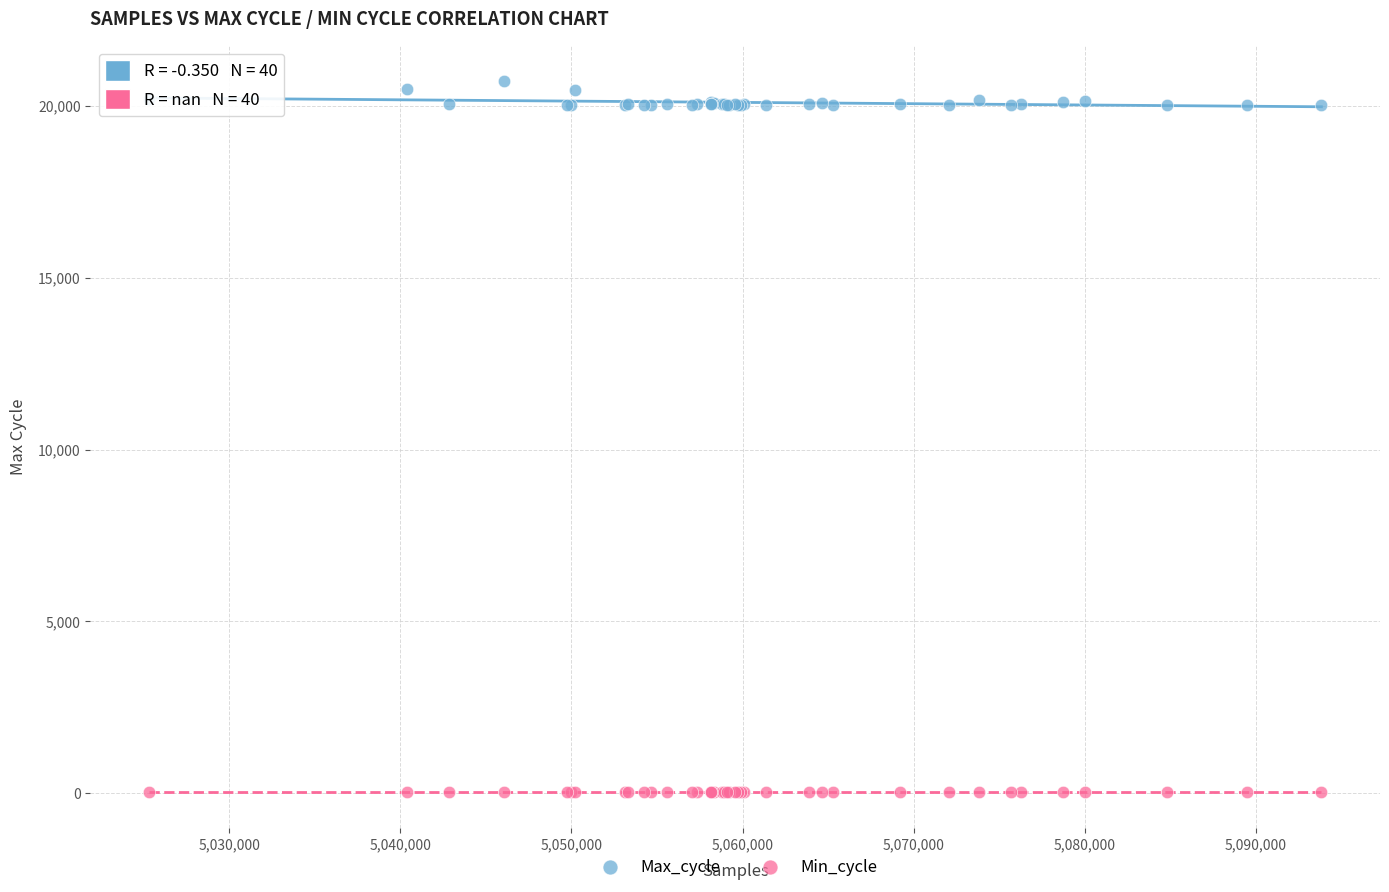

Which series contains the highest Y value?

Max_cycle